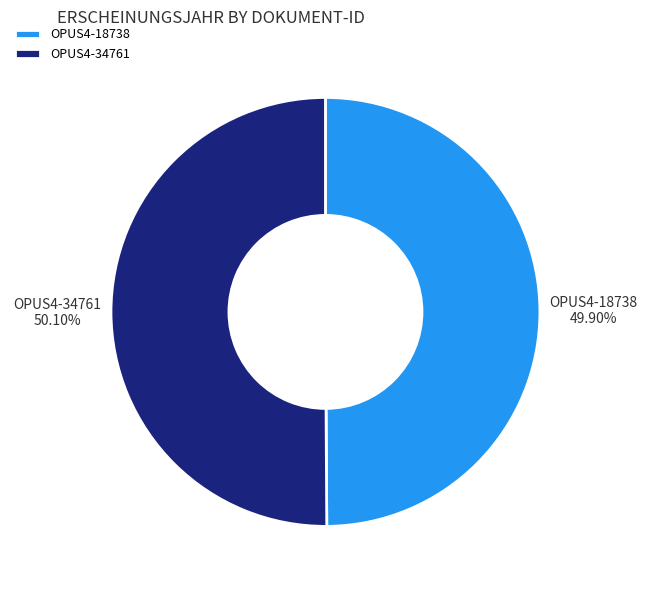

Is there a majority slice in this chart?

Yes